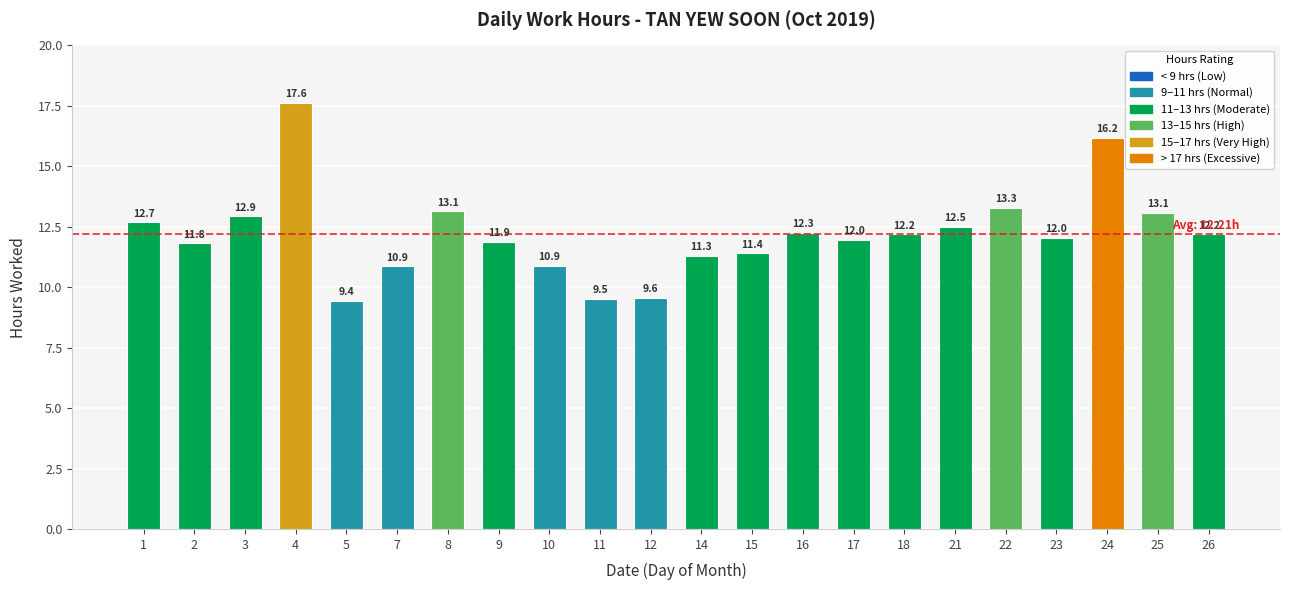

Which has a higher value, 5 or 3?

3